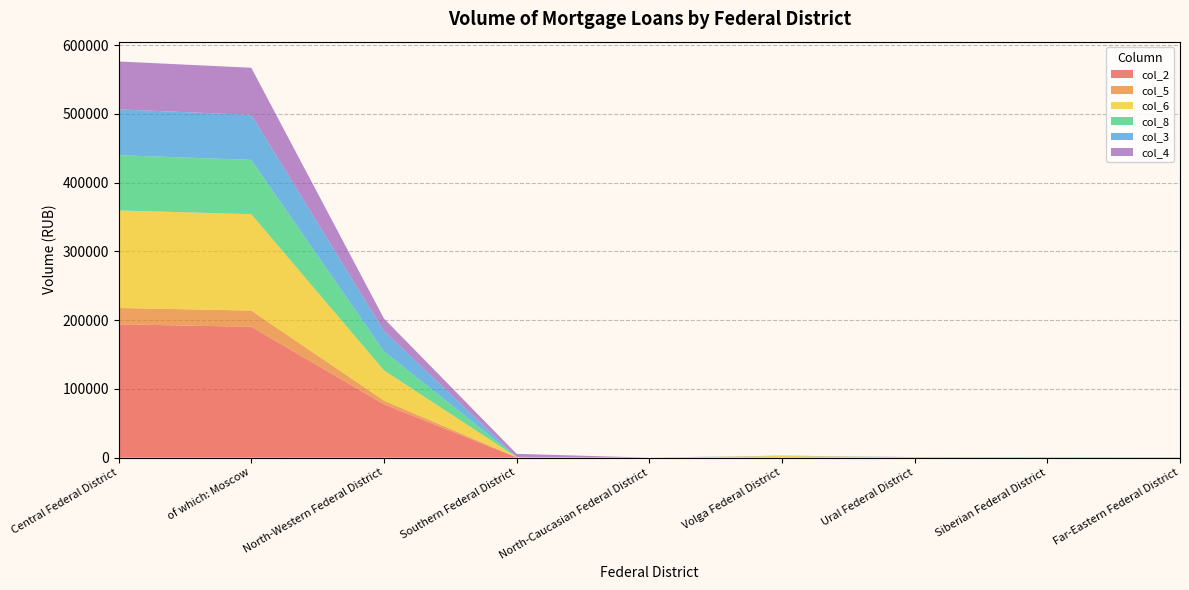

Reading left to right, what are all the values shown in this chart?

col_2: Central Federal District=193940	of which: Moscow=190392	North-Western Federal District=77595	Southern Federal District=355	North-Caucasian Federal District=0	Volga Federal District=212	Ural Federal District=123	Siberian Federal District=5	Far-Eastern Federal District=175
col_5: Central Federal District=23798	of which: Moscow=23571	North-Western Federal District=5444	Southern Federal District=178	North-Caucasian Federal District=3	Volga Federal District=49	Ural Federal District=34	Siberian Federal District=0	Far-Eastern Federal District=6
col_6: Central Federal District=141969	of which: Moscow=140262	North-Western Federal District=43950	Southern Federal District=297	North-Caucasian Federal District=0	Volga Federal District=2045	Ural Federal District=326	Siberian Federal District=1	Far-Eastern Federal District=23
col_8: Central Federal District=80342	of which: Moscow=78977	North-Western Federal District=27631	Southern Federal District=161	North-Caucasian Federal District=0	Volga Federal District=248	Ural Federal District=153	Siberian Federal District=644	Far-Eastern Federal District=170
col_3: Central Federal District=66671	of which: Moscow=65554	North-Western Federal District=29738	Southern Federal District=83	North-Caucasian Federal District=0	Volga Federal District=219	Ural Federal District=77	Siberian Federal District=0	Far-Eastern Federal District=50
col_4: Central Federal District=69695	of which: Moscow=68525	North-Western Federal District=18067	Southern Federal District=4413	North-Caucasian Federal District=0	Volga Federal District=160	Ural Federal District=106	Siberian Federal District=0	Far-Eastern Federal District=14